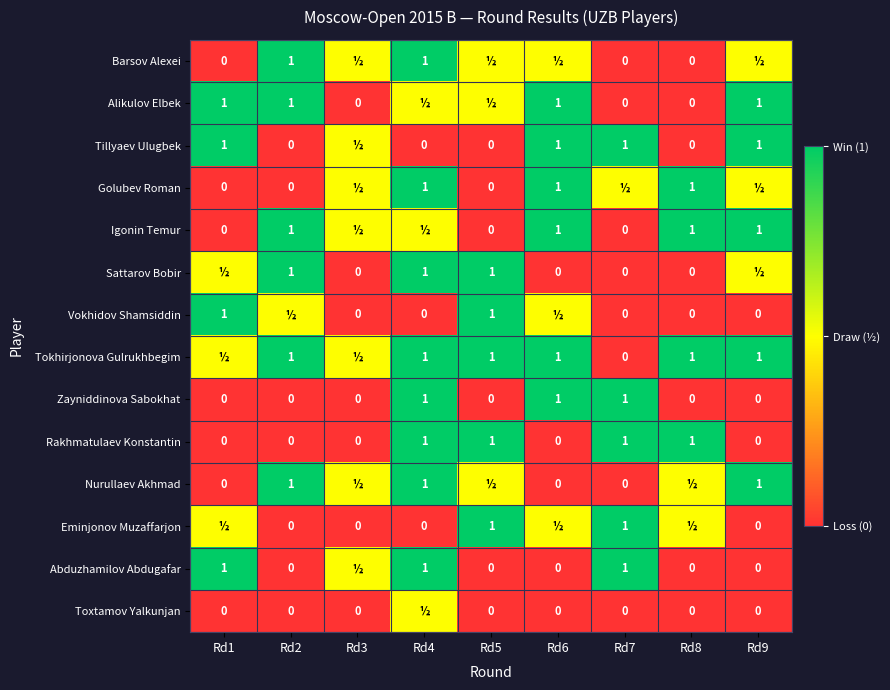

What is the spread (max minus min) of values at Rd9?

1.0